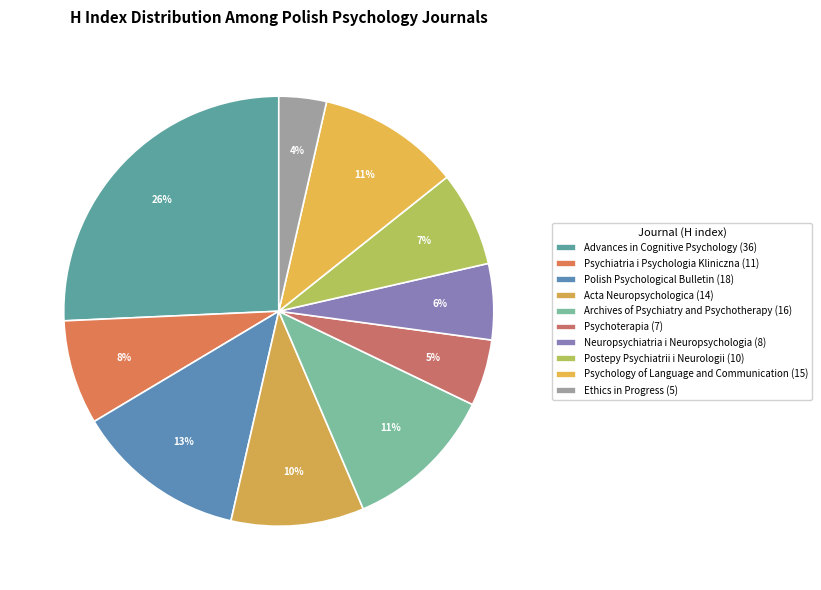

To the nearest percent, what is the average slice percentage?

10%